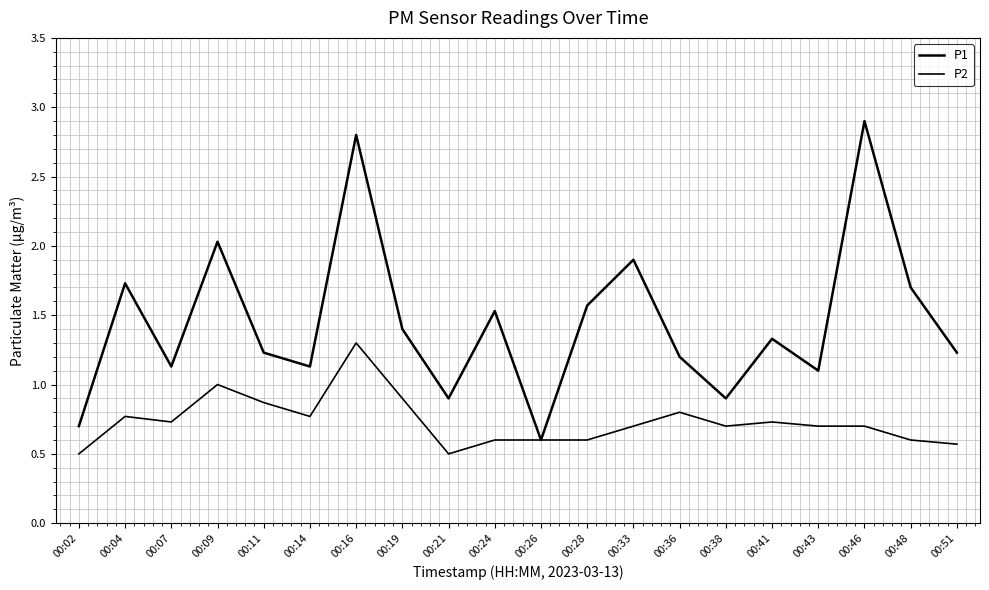

Is it true that P2 equals 0.7 at 00:38?

True